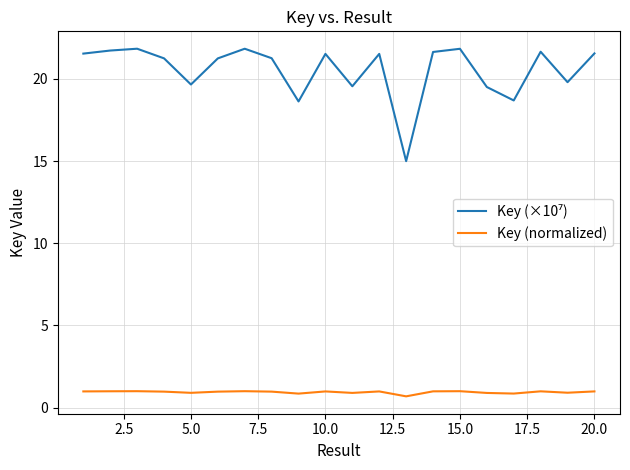

How many lines are shown in the chart?

2